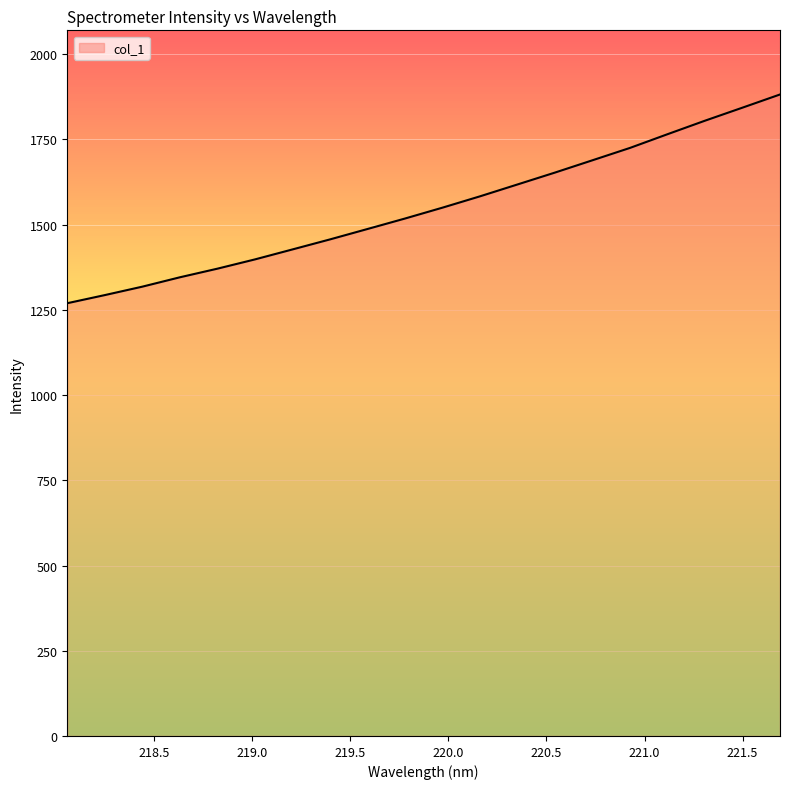

What is the smallest value displayed?

1269.4